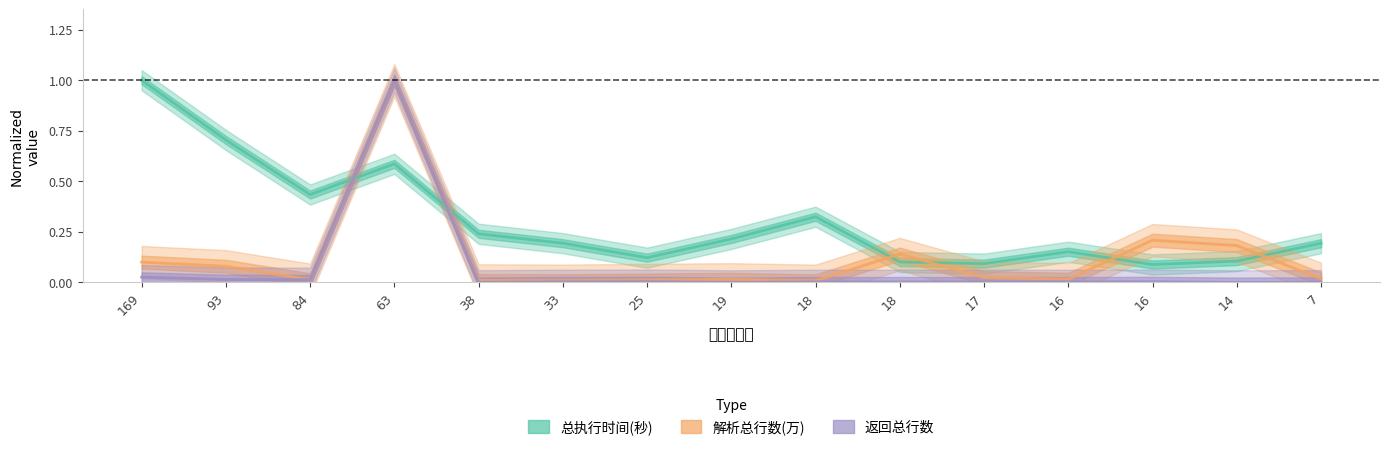

The value of 返回总行数 at 17 is 0.0. True or false?

False